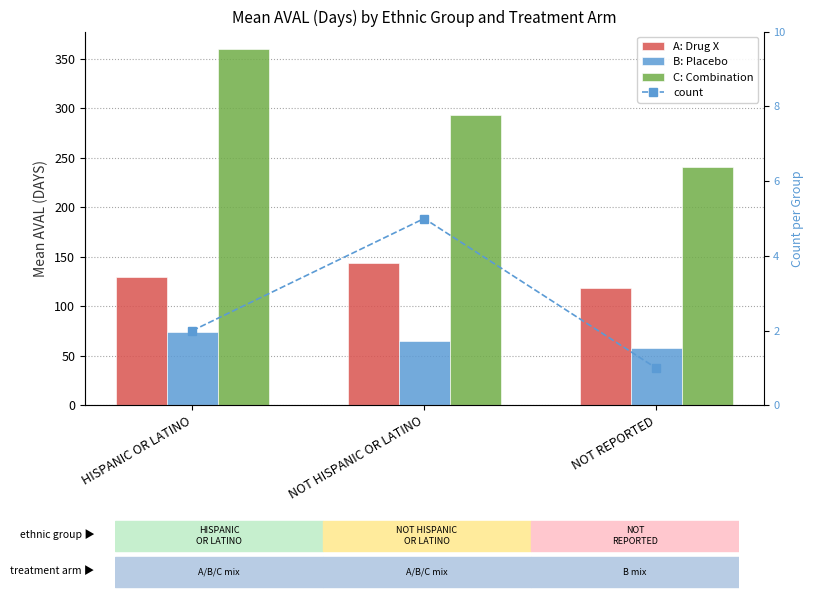

Which series has the largest total across all categories?

C: Combination